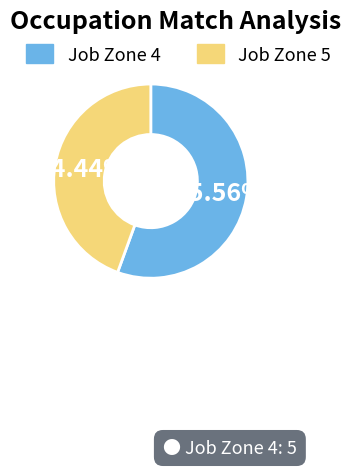

Which slice is the smallest?

Job Zone 5